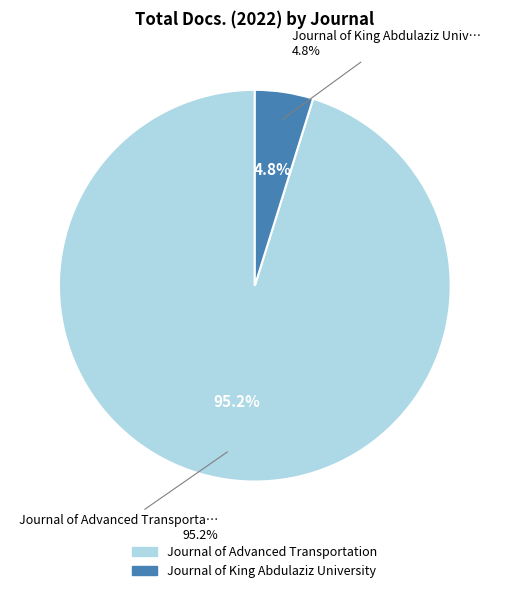

To the nearest percent, what is the difference between the Journal of King Abdulaziz University and Journal of Advanced Transportation slice percentages?

90%